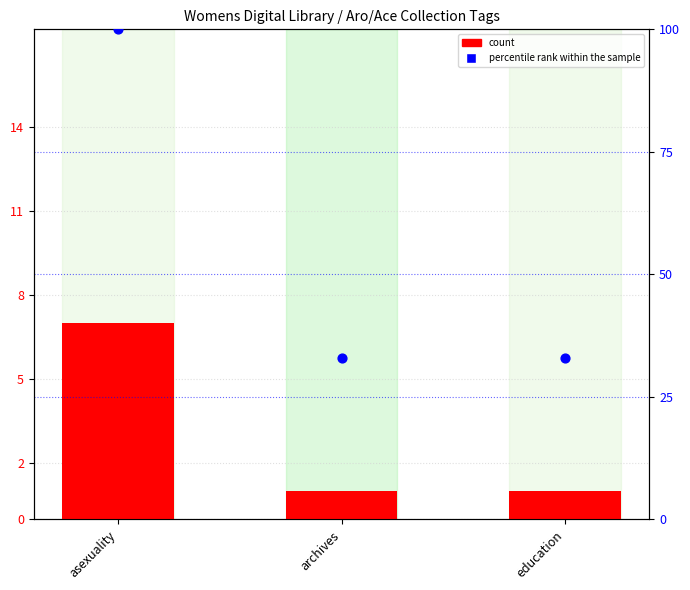

Is the value of percentile rank within the sample at asexuality greater than the value of count at archives?

Yes